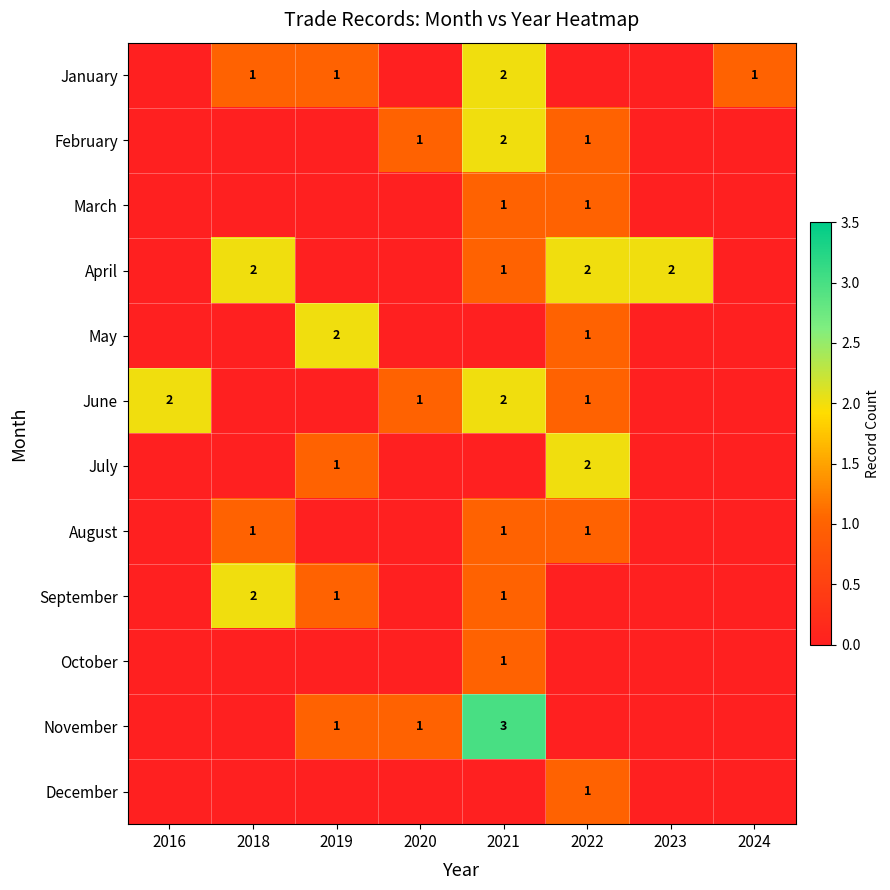

The value of February at 2022 is 1. True or false?

True